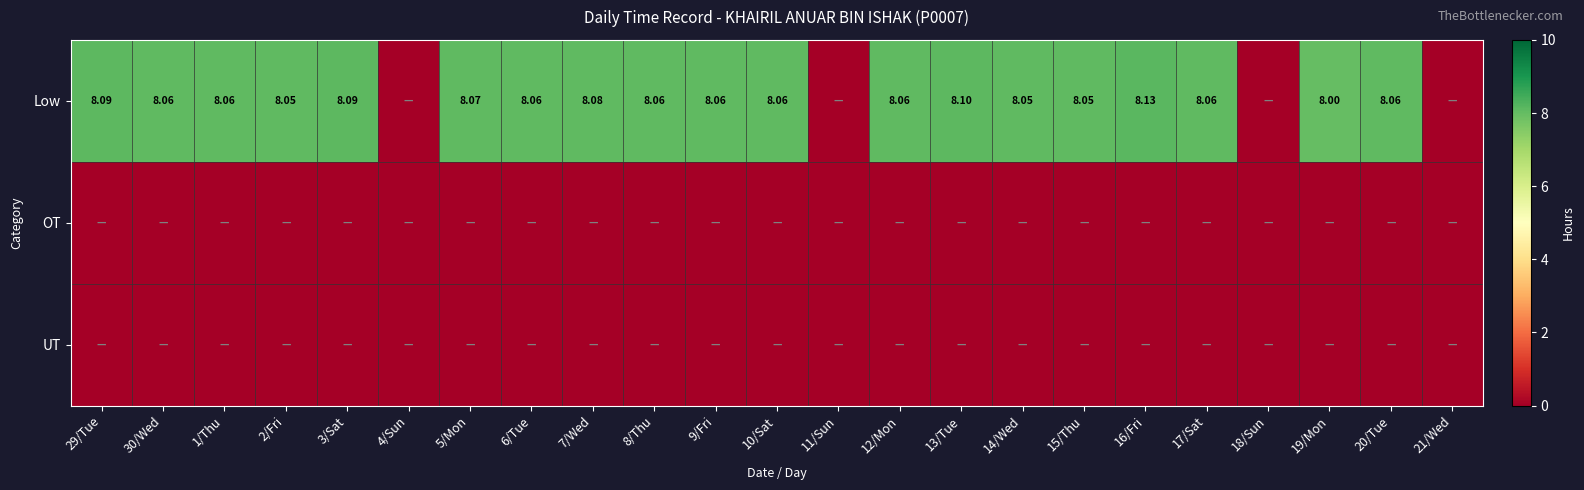

What is the difference between the maximum and minimum values in the Low series?

8.1